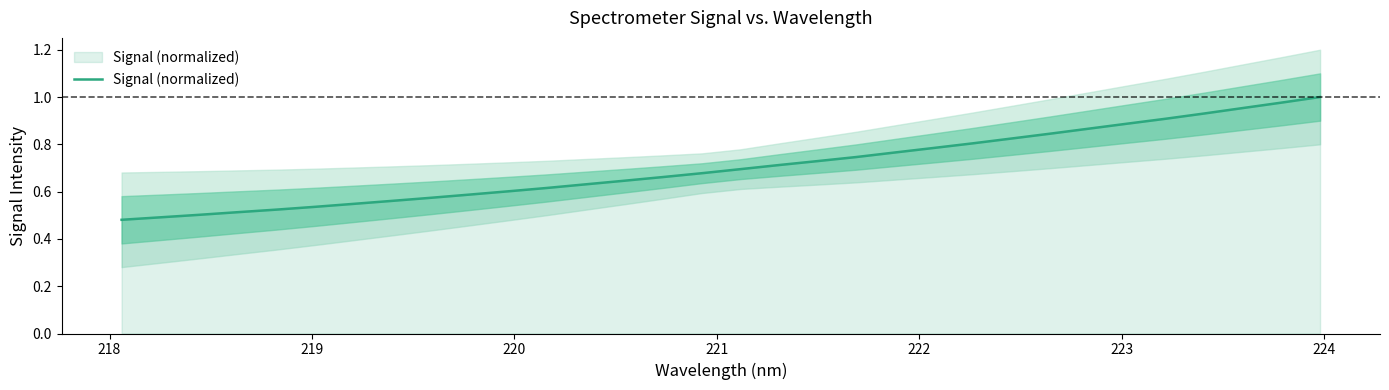

Reading left to right, extract all data points from this chart.

0.5	0.5	0.5	0.5	0.5	0.5	0.5	0.6	0.6	0.6	0.6	0.6	0.6	0.6	0.7	0.7	0.7	0.7	0.7	0.7	0.8	0.8	0.8	0.8	0.8	0.9	0.9	0.9	0.9	1.0	1.0	1.0